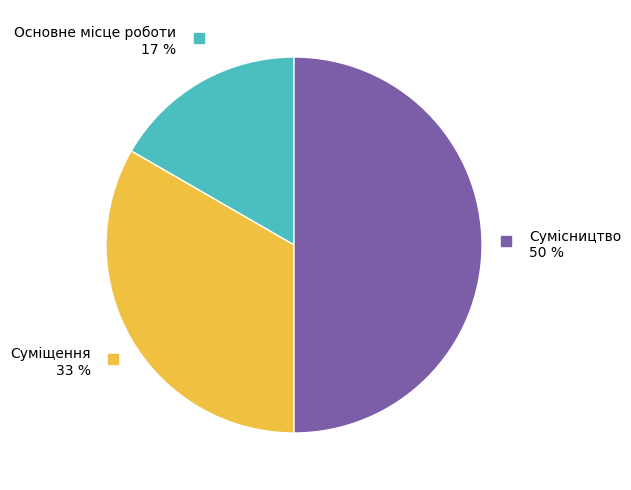

Count the number of slices in the pie.

3